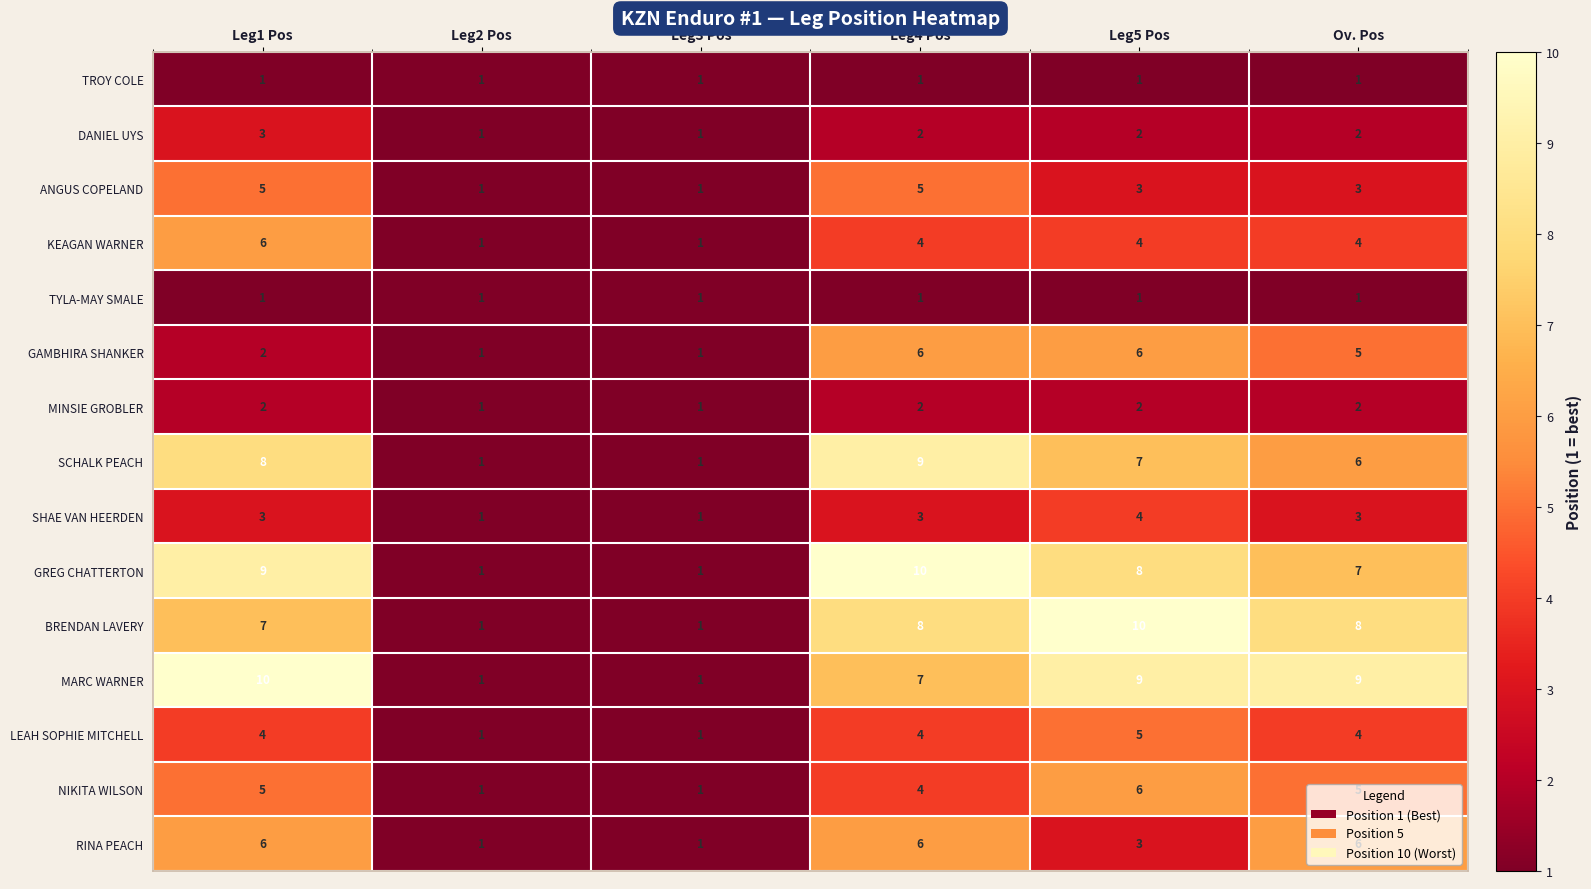

At how many categories does at least one series exceed 4?

4